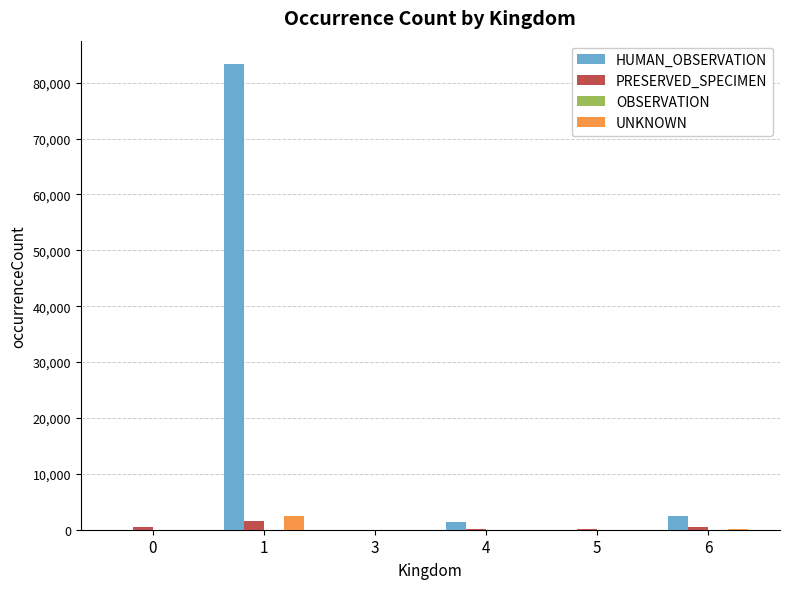

Where is PRESERVED_SPECIMEN nearest to the value 761?

6